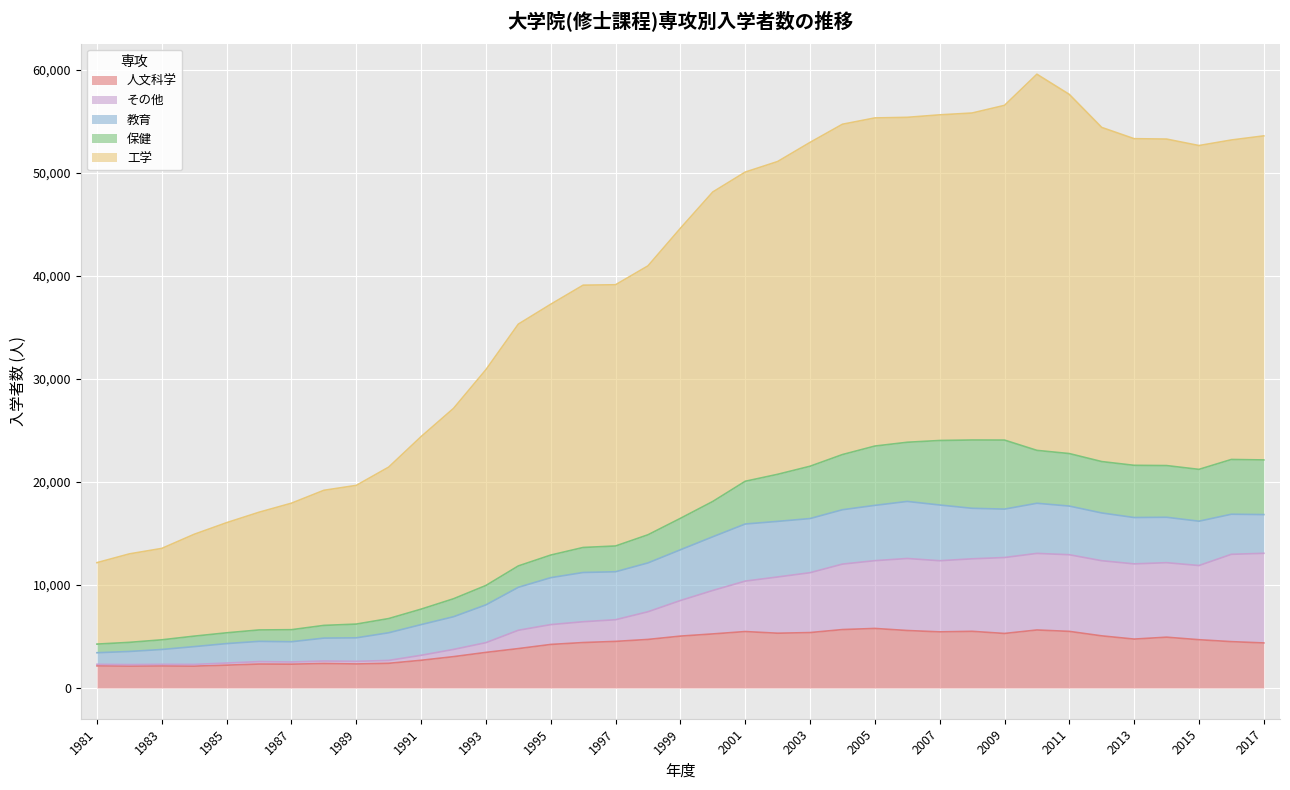

How many lines are shown in the chart?

5